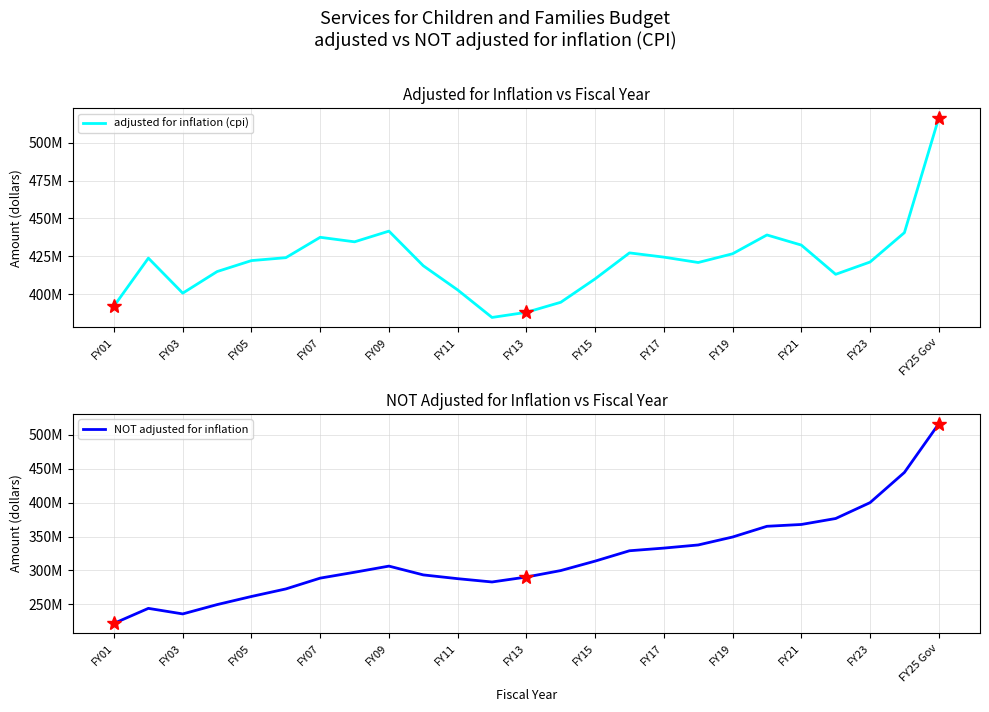

Read the adjusted for inflation (cpi) value at 24.

516262762